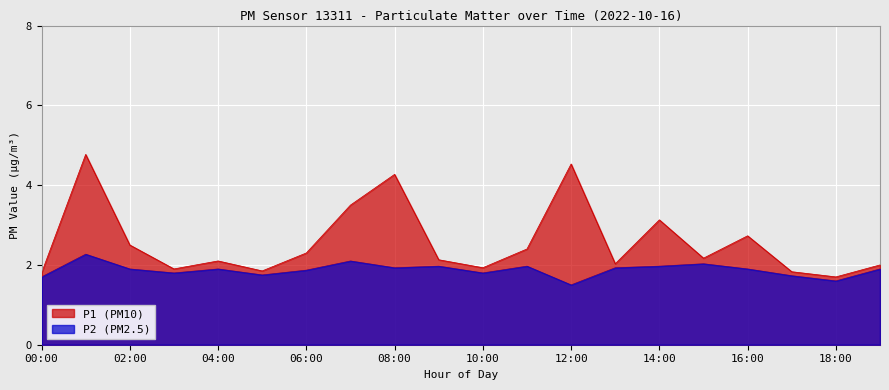

What is the highest value of the P2 series?

2.3